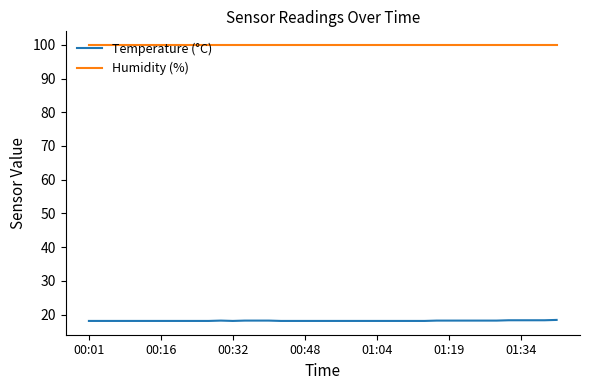

List the series in order of their peak value, lowest first.

Temperature (°C), Humidity (%)